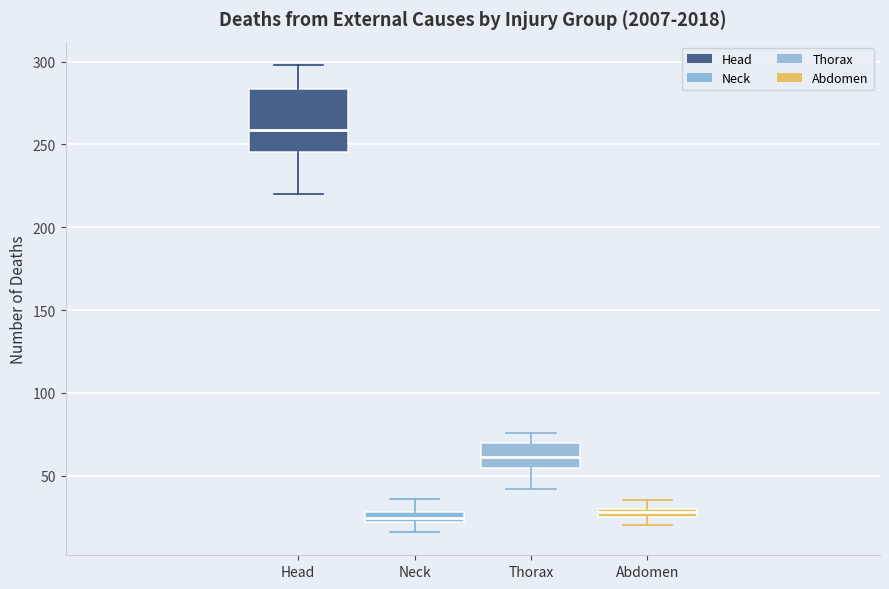

Comparing the boxes themselves (not the whiskers), which one is the tallest?

Head